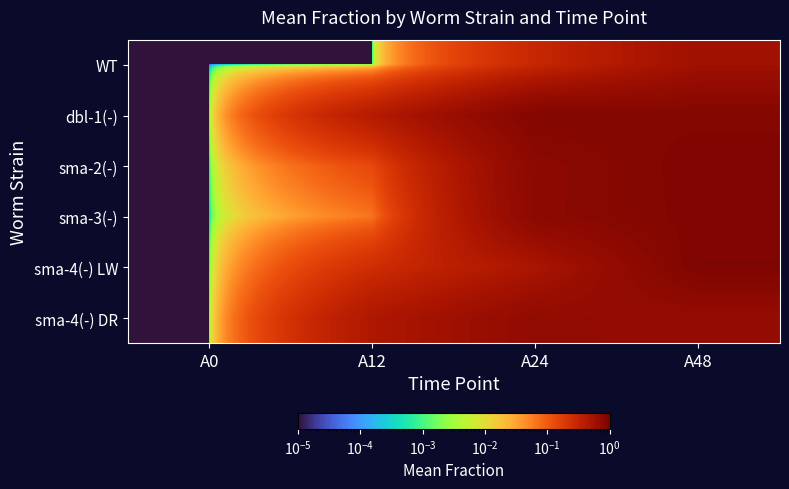

List the series in order of their peak value, lowest first.

WT, sma-4(-) DR, dbl-1(-), sma-3(-), sma-2(-), sma-4(-) LW